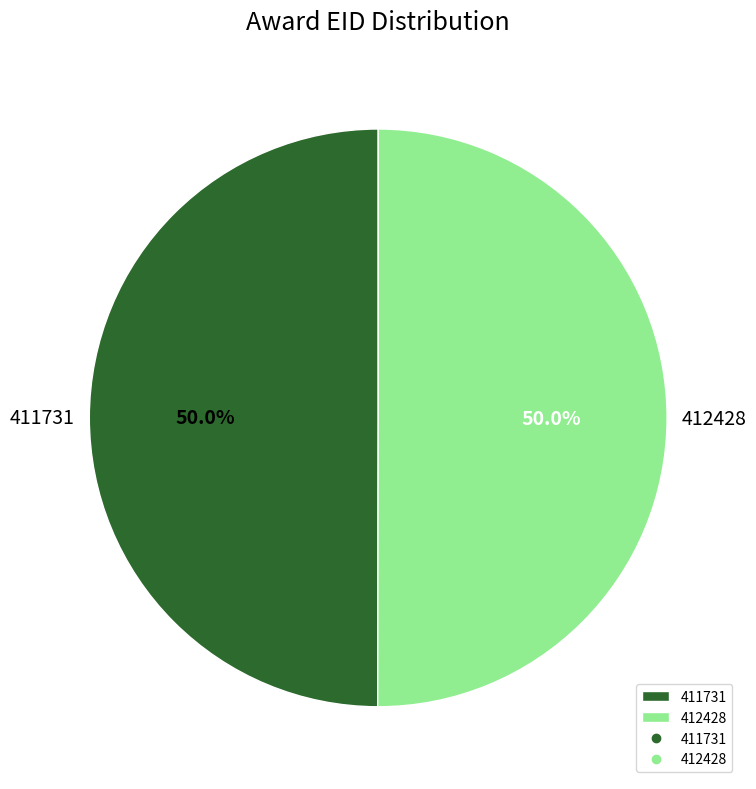

Count the number of slices in the pie.

2